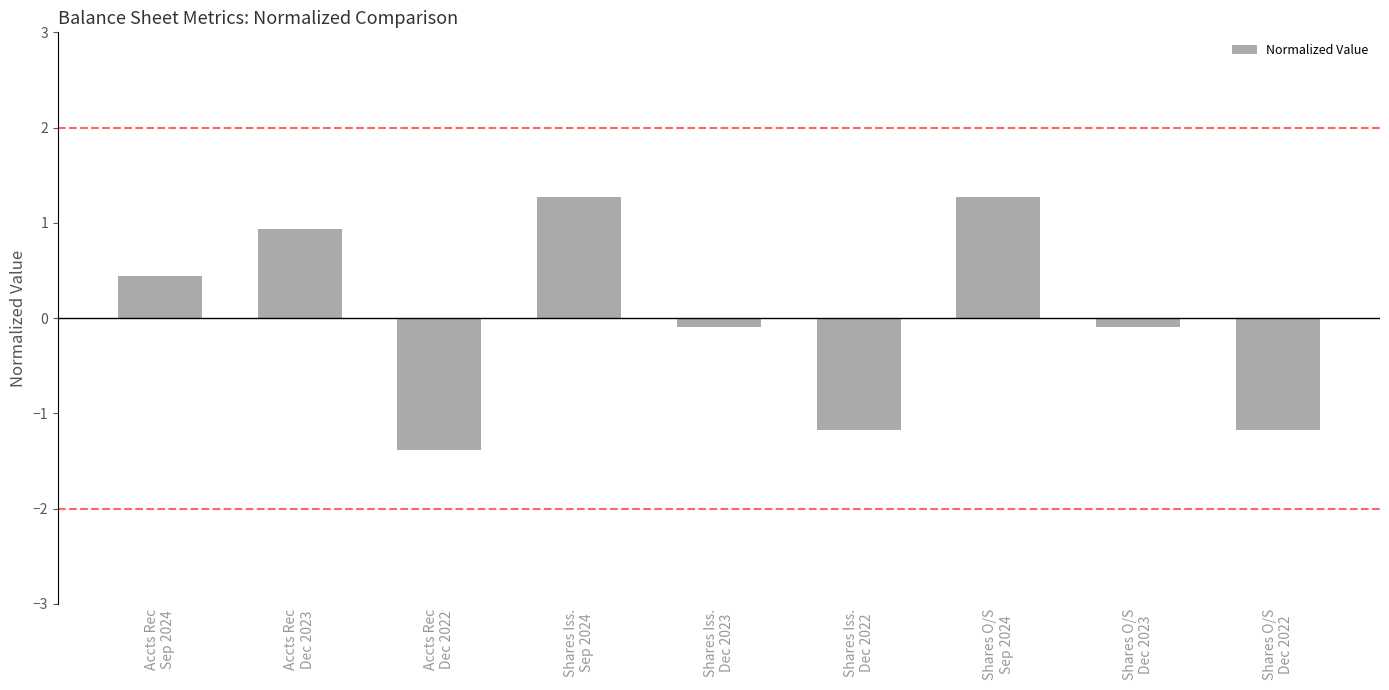

Reading left to right, transcribe all the data shown in this chart.

0.4	0.9	-1.4	1.3	-0.1	-1.2	1.3	-0.1	-1.2